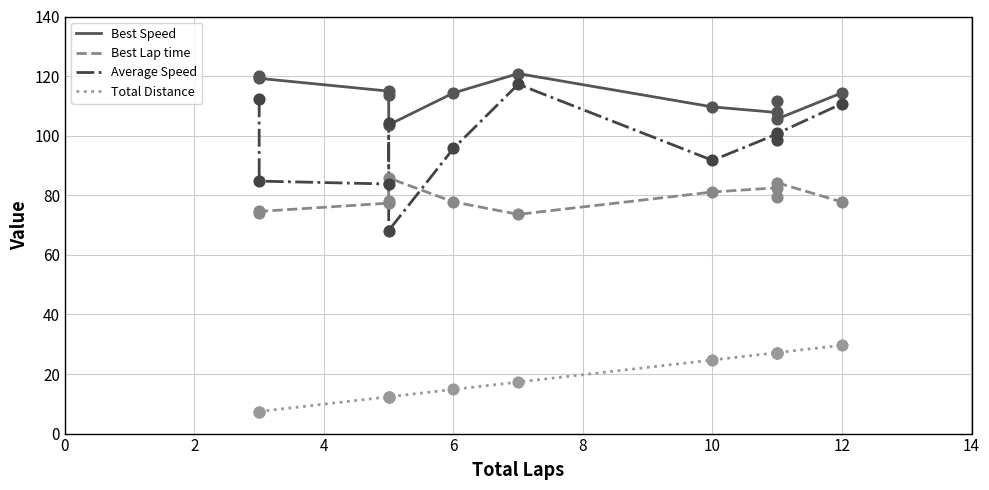

Which series contains the lowest Y value?

Total Distance